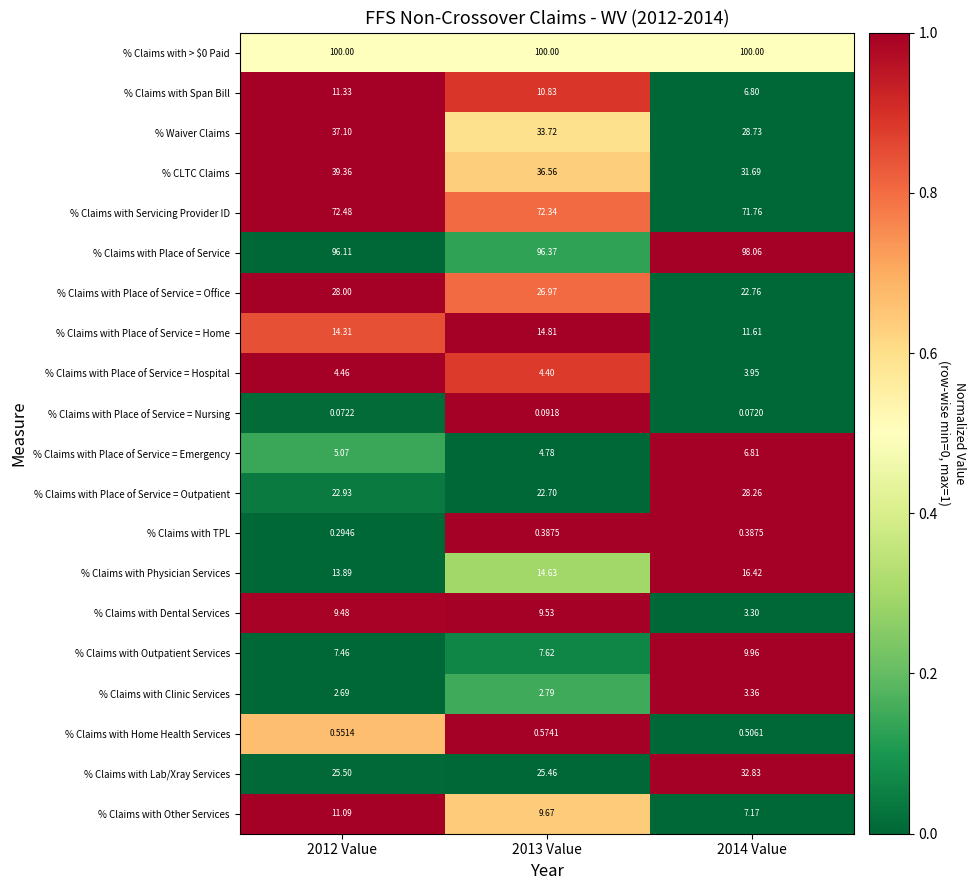

At how many categories does at least one series exceed 0?

3